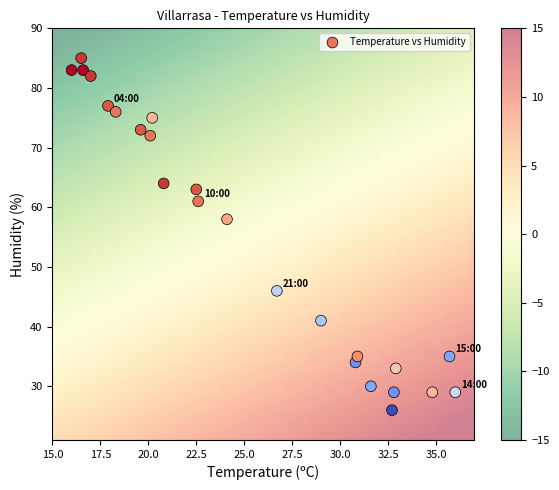

What is the range of Y values (max minus min)?

59